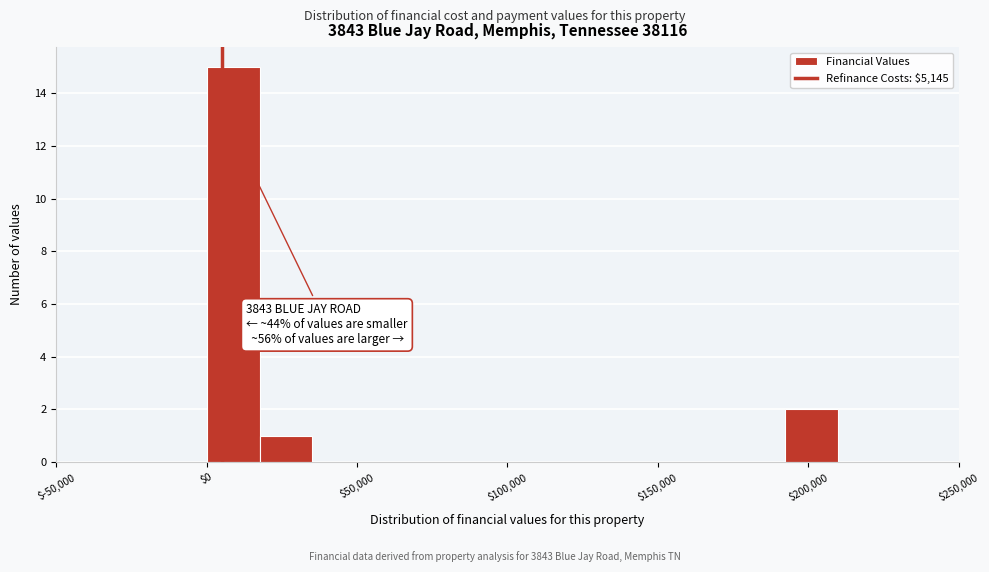

Around what value on the x-axis is the tallest bar? Give the approximate position of its centre, as read against the axis.

10000